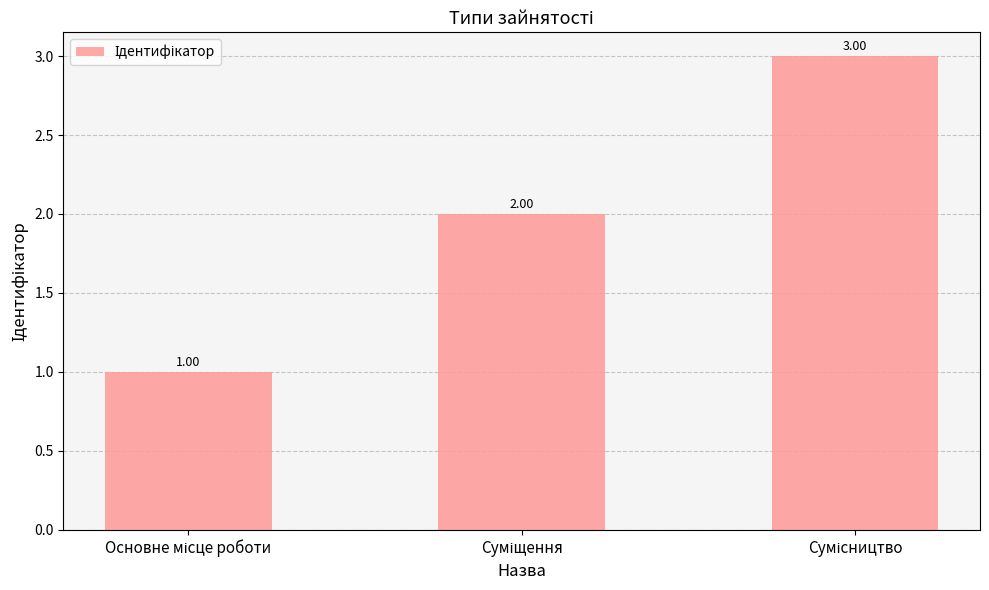

What is the sum of all values?

6